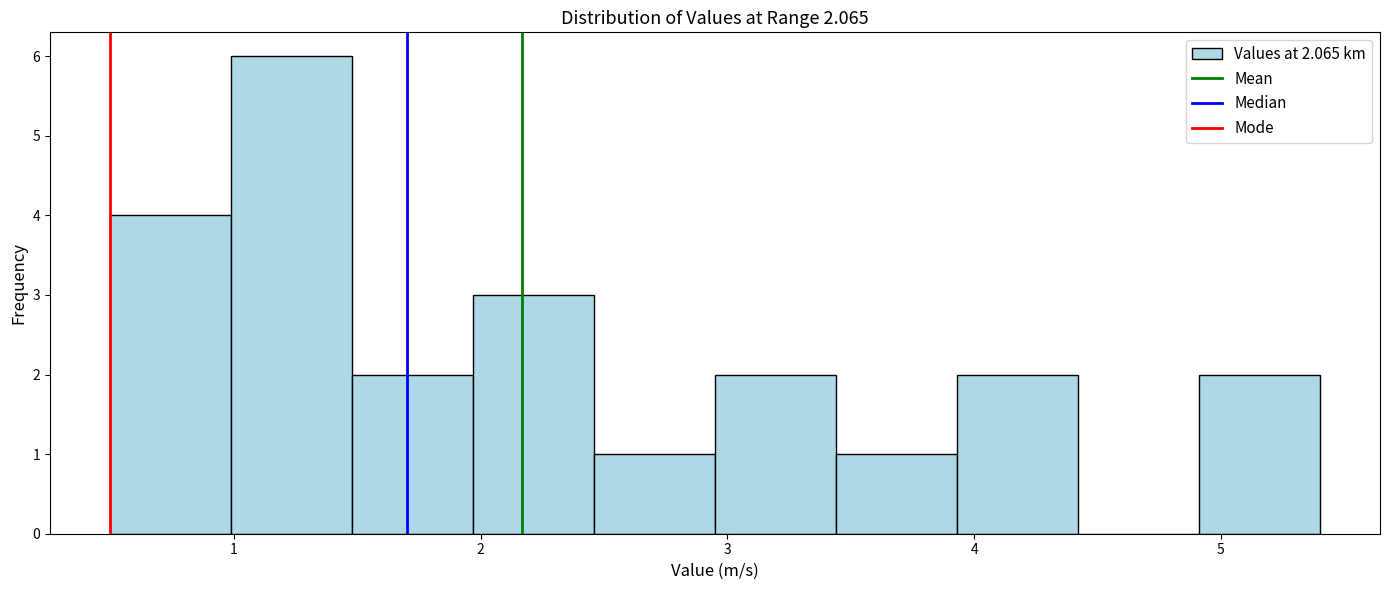

Reading left to right, list every bar in this chart as the range it spans on the x-axis followed by its height. Neither the bar edges nor the heights are printed on the chart, so give them approximately, as read against the axes.

0.50 to 0.99: 4
0.99 to 1.48: 6
1.48 to 1.97: 2
1.97 to 2.46: 3
2.46 to 2.95: 1
2.95 to 3.44: 2
3.44 to 3.93: 1
3.93 to 4.42: 2
4.42 to 4.91: 0
4.91 to 5.40: 2